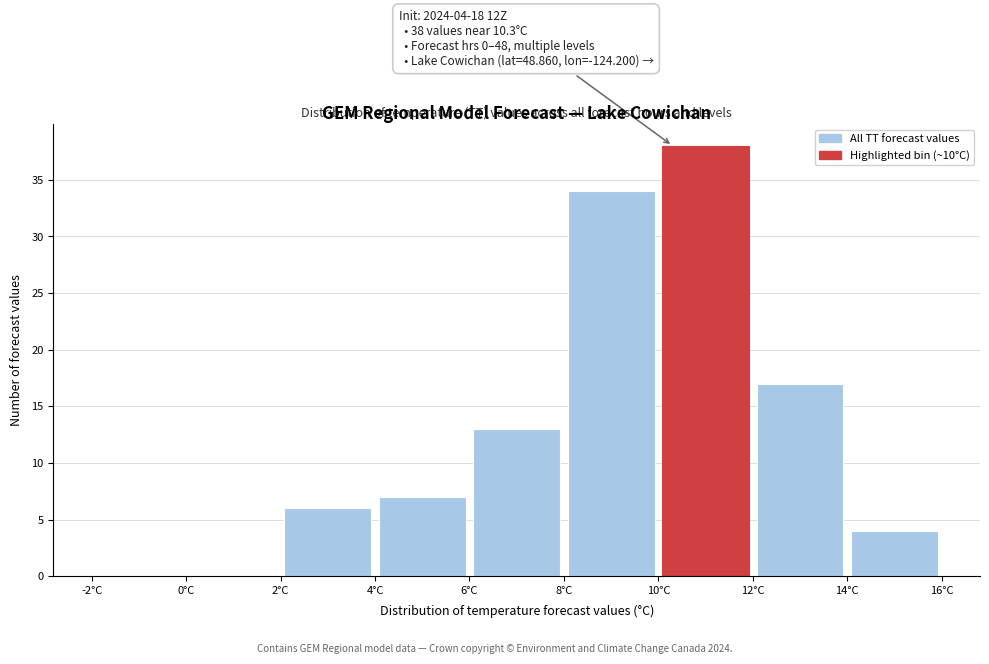

Which range on the x-axis has the tallest bar?

10 to 12